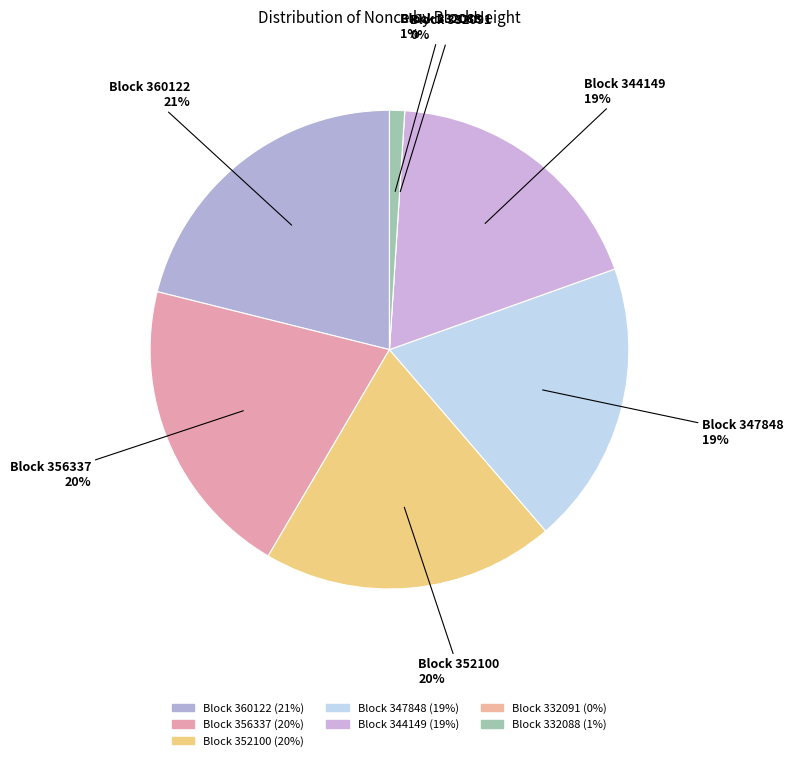

Between 332091 and 344149, which is larger?

344149